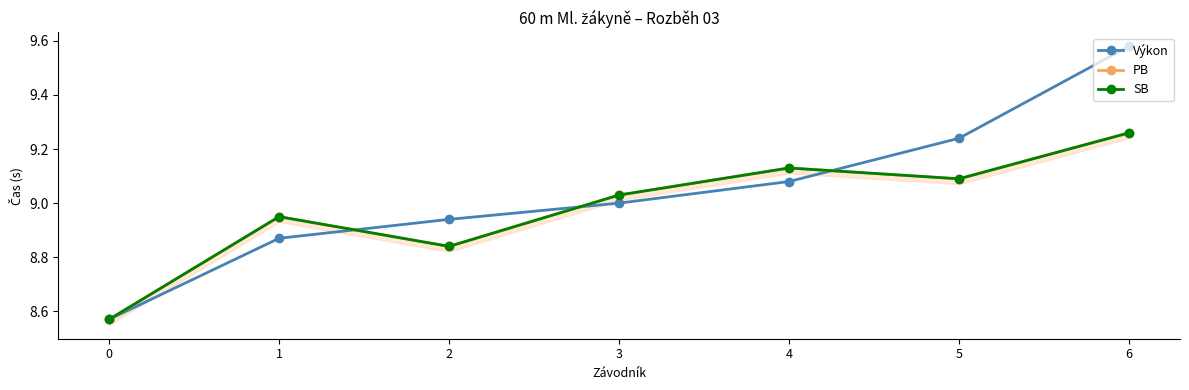

What is the total value across all series at 3?

27.1